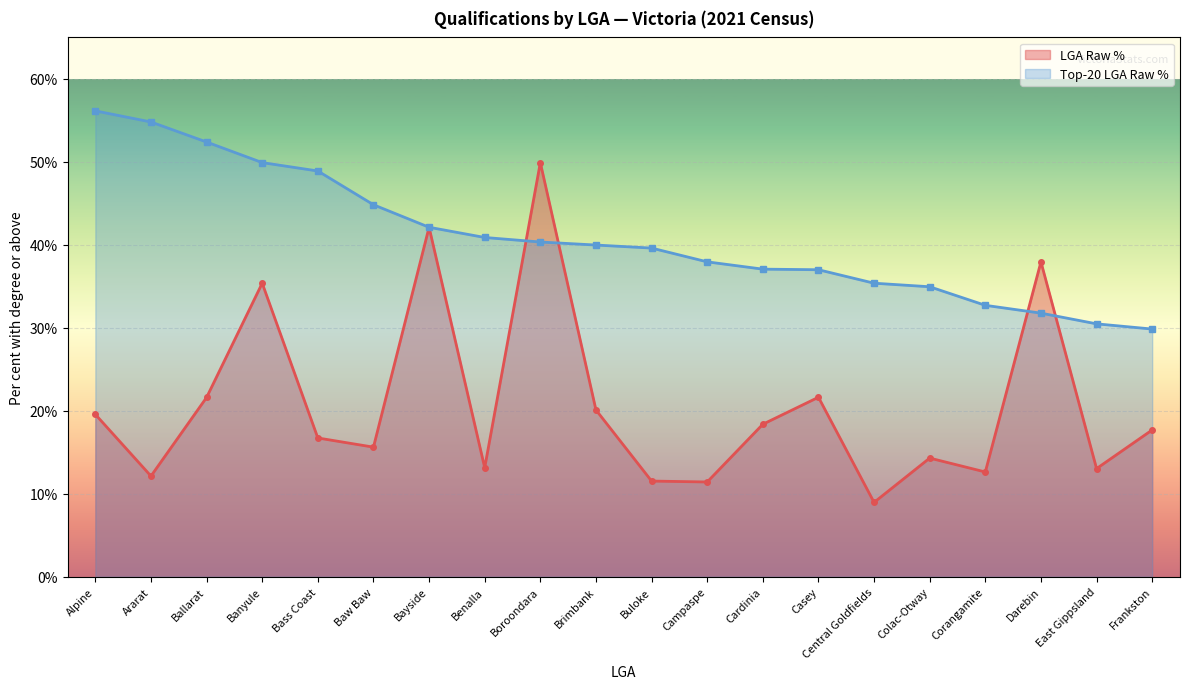

The Top LGA Raw series shows 37.0 at Casey. True or false?

True